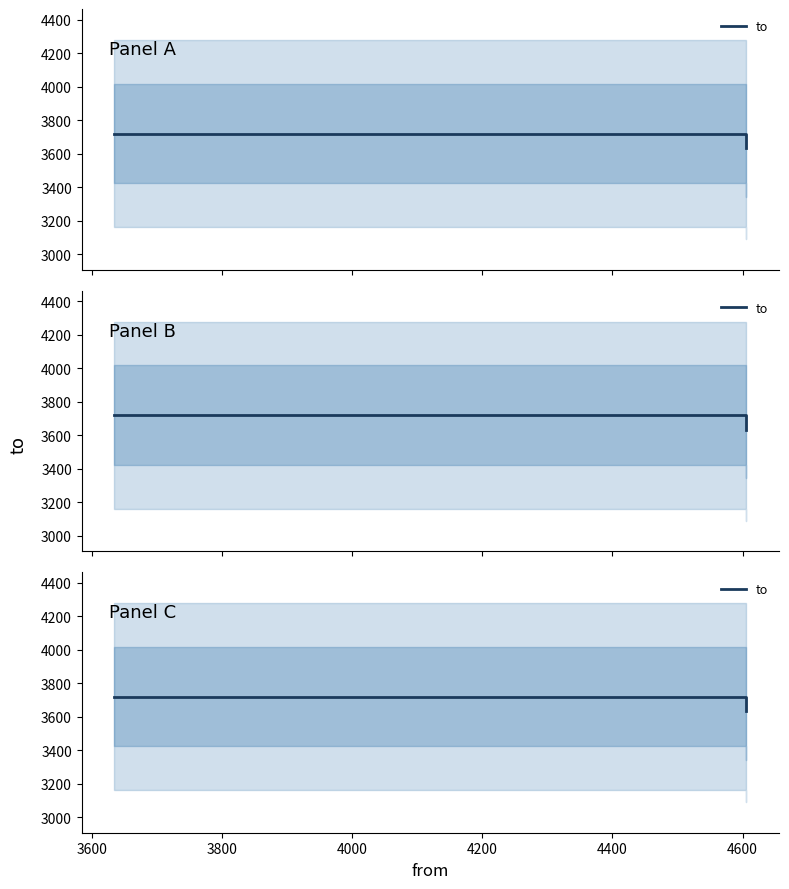

How many lines are shown in the chart?

1